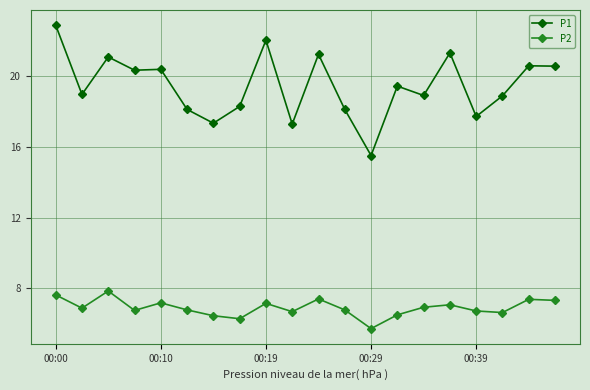

What is the lowest value of the P2 series?

5.7